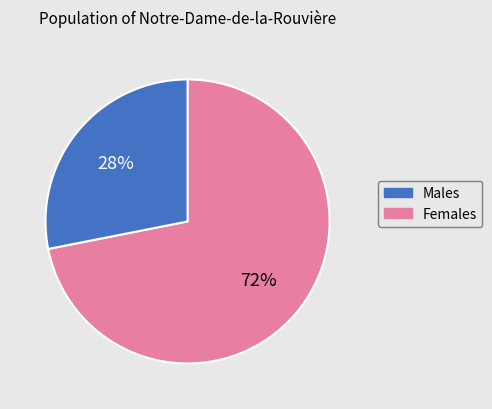

Is there a majority slice in this chart?

Yes